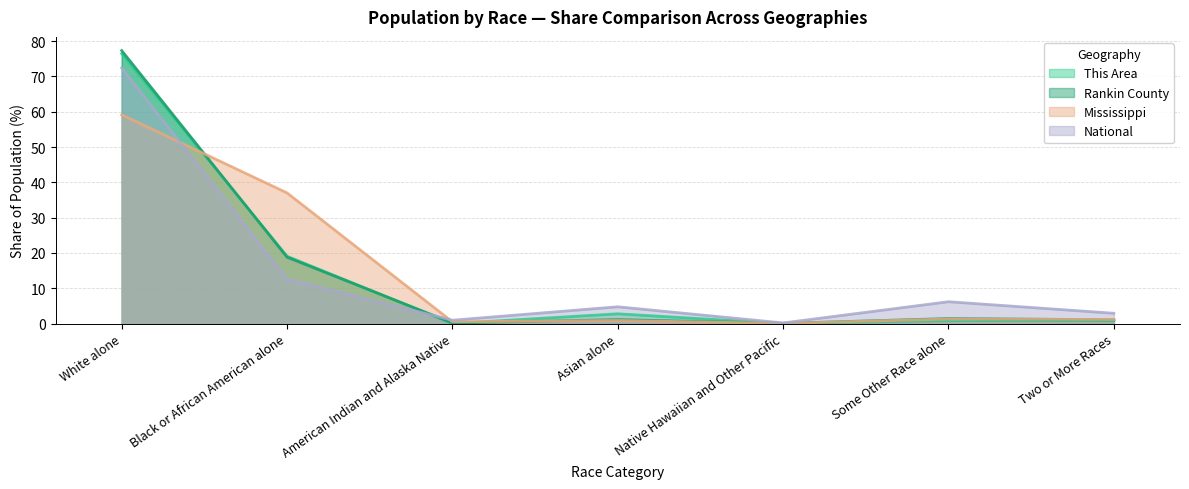

Which series has the largest range (max minus min)?

Rankin County